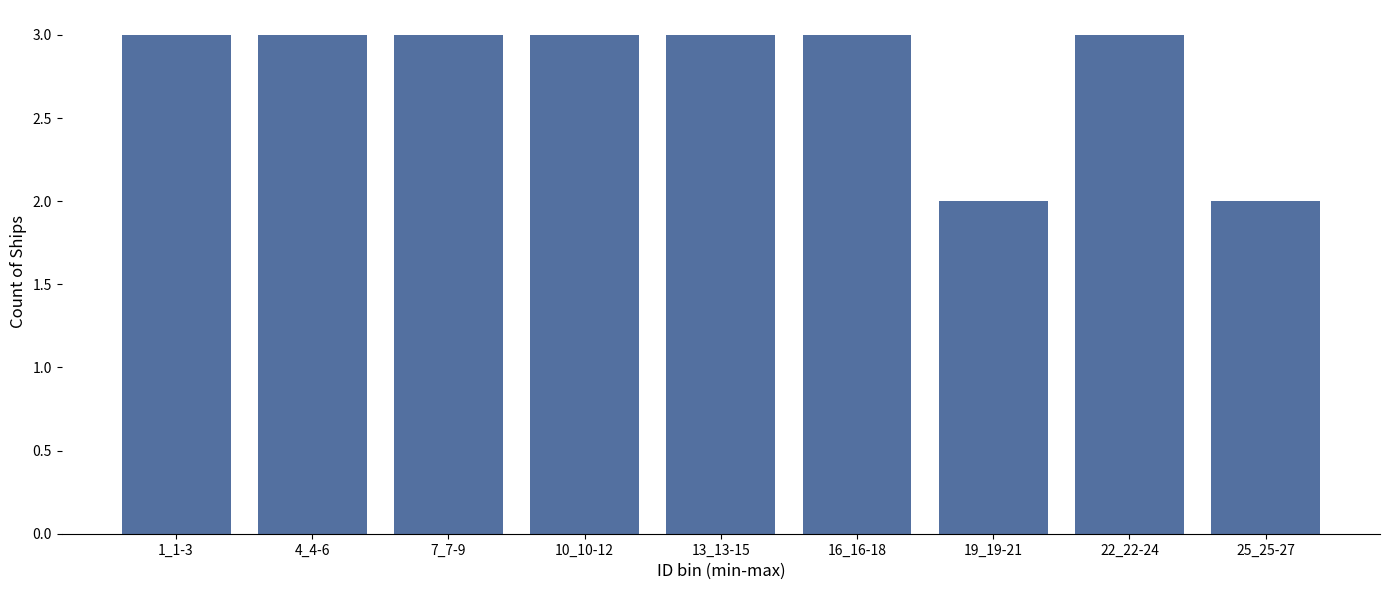

Reading left to right, extract all data points from this chart.

1_1-3=3	4_4-6=3	7_7-9=3	10_10-12=3	13_13-15=3	16_16-18=3	19_19-21=2	22_22-24=3	25_25-27=2